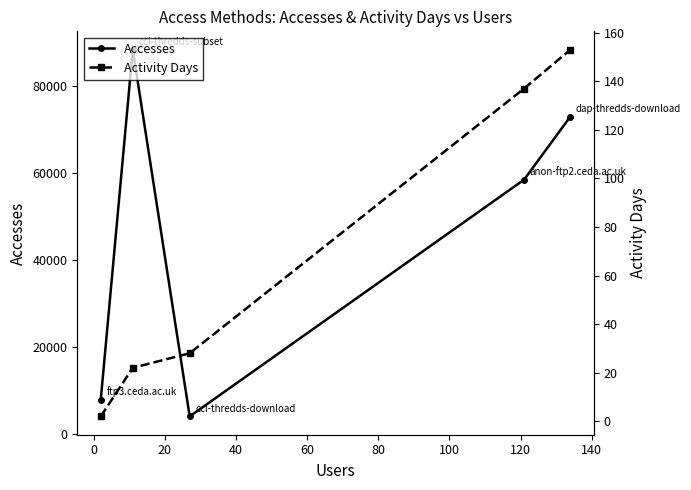

In Accesses, how many points are lower than both neighbors (excluding endpoints)?

1